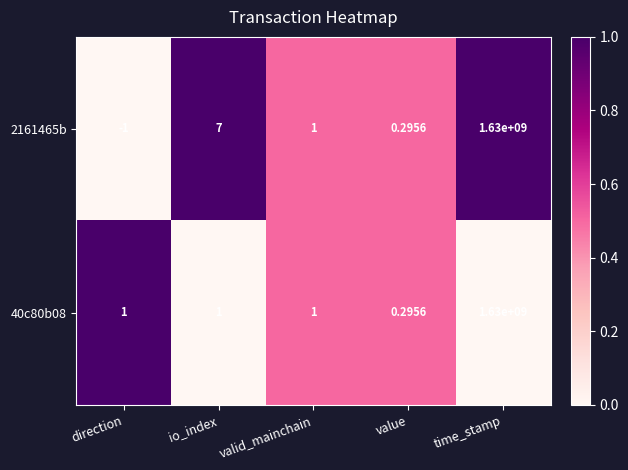

Which category has the highest value in the 40c80b08 series?

time_stamp